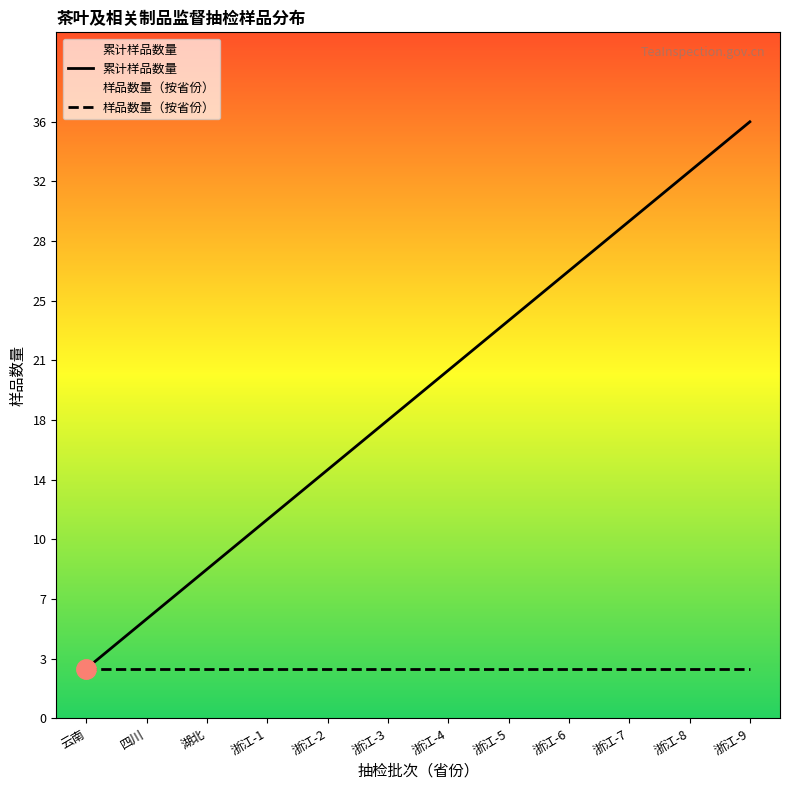

What is the change in value from 浙江-5 to 浙江-6?

+3